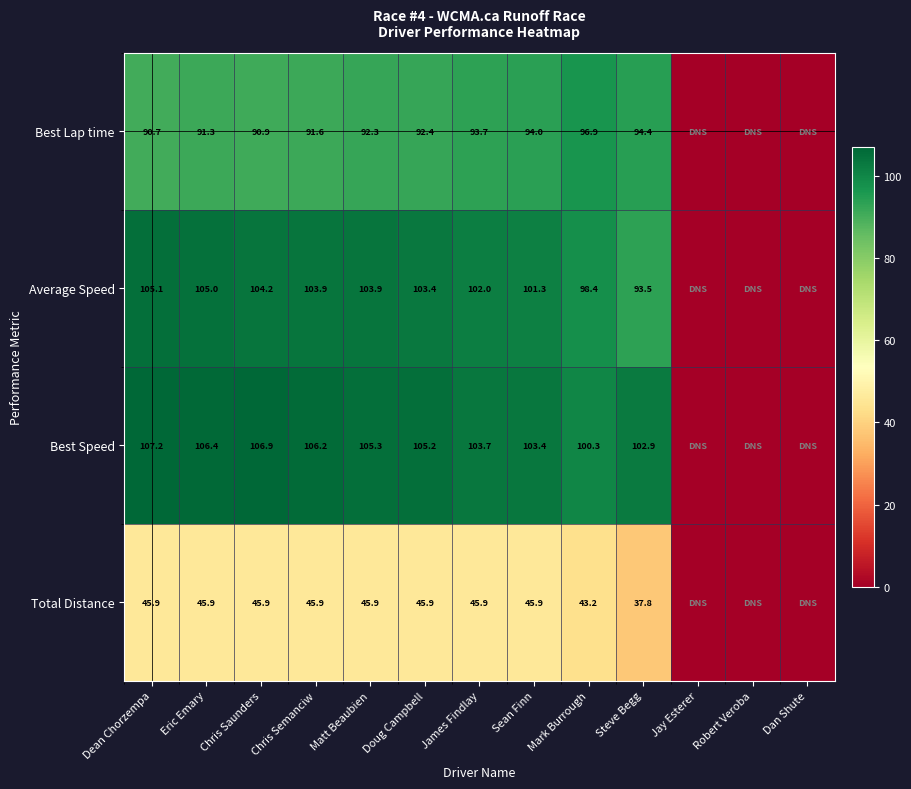

True or false: Best Speed has a value of 103.4 at Sean Finn.

True